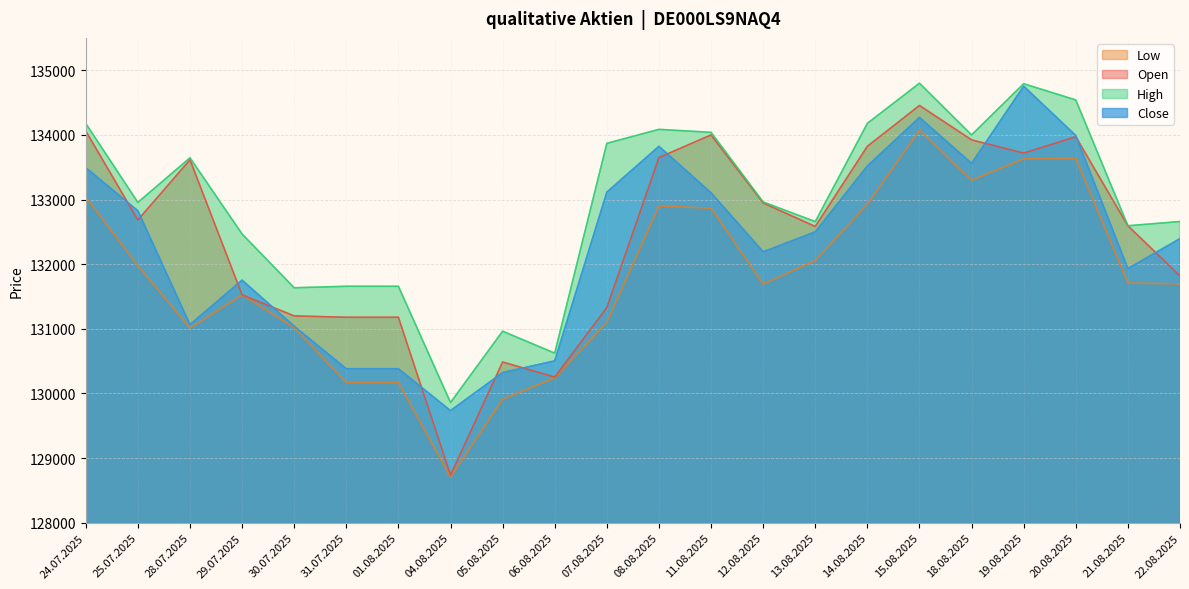

Reading left to right, extract all data points from this chart.

Open: 134060	132684	133615	131525	131200	131179	131179	128737	130487	130253	131328	133649	133999	132947	132583	133823	134455	133923	133718	133971	132594	131818
High: 134177	132955	133645	132467	131635	131658	131658	129860	130963	130624	133869	134085	134039	132962	132658	134178	134799	133999	134791	134540	132594	132660
Low: 133042	131975	131012	131525	131019	130167	130167	128707	129912	130241	131101	132900	132866	131691	132057	132928	134071	133298	133629	133634	131708	131695
Close: 133492	132826	131066	131753	131040	130383	130383	129735	130323	130505	133114	133823	133105	132191	132500	133519	134270	133559	134753	133990	131932	132395